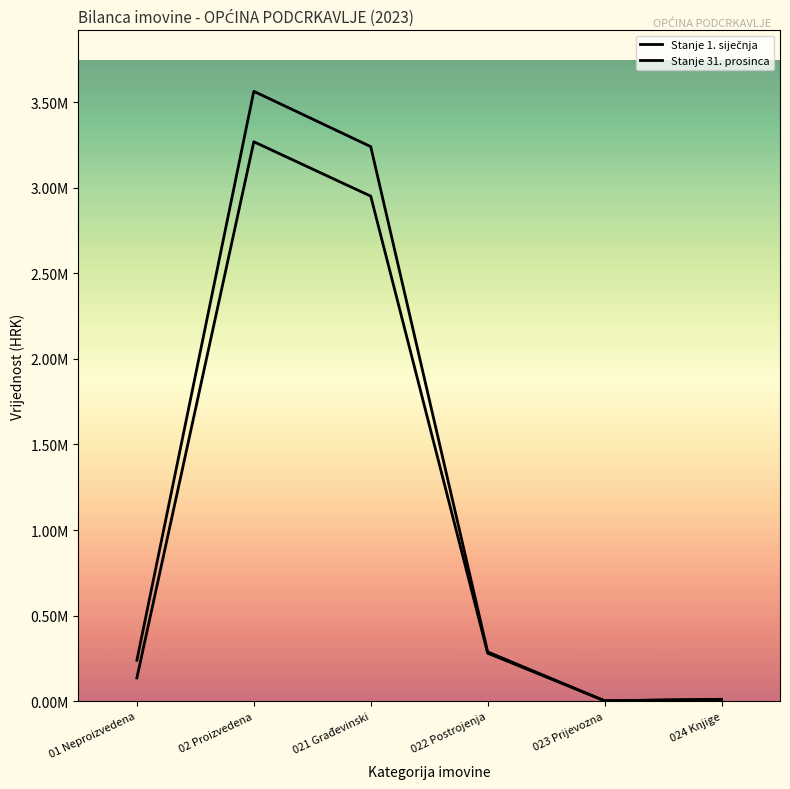

Is this an area chart (filled region under the line)?

No